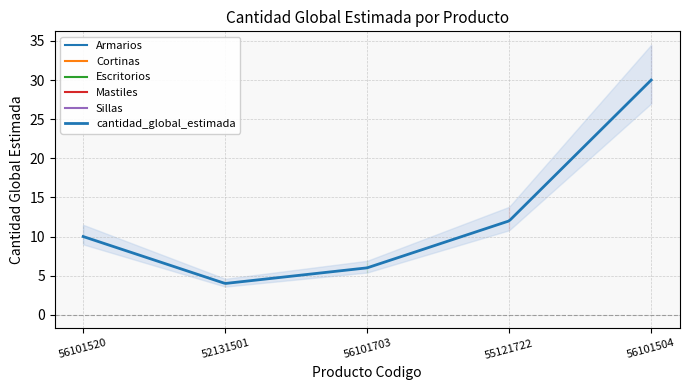

Approximately how many times larger is the value at 52131501 compared to 56101703?

0.7